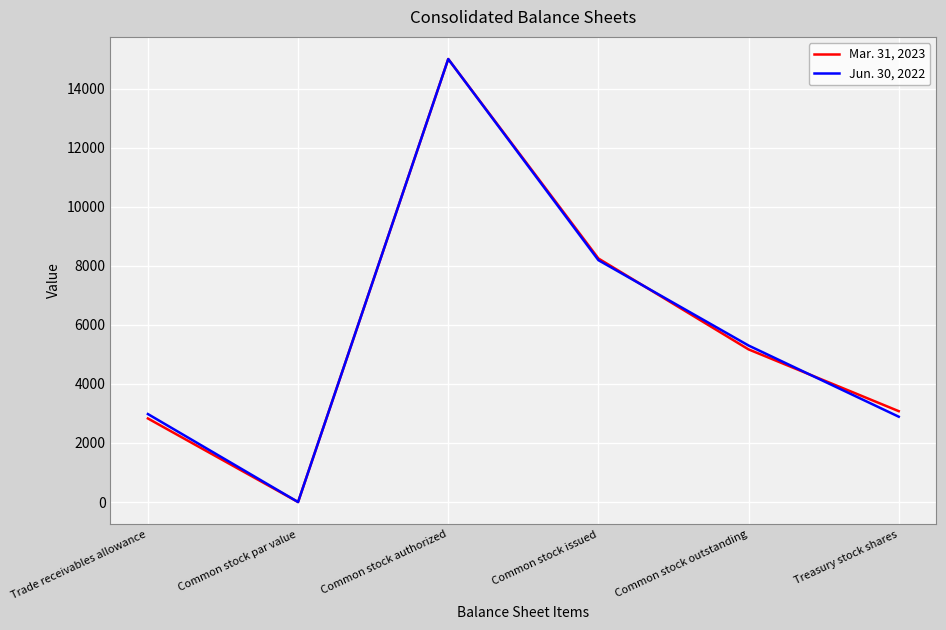

Is it true that Jun. 30, 2022 equals 8190 at Common stock issued?

True